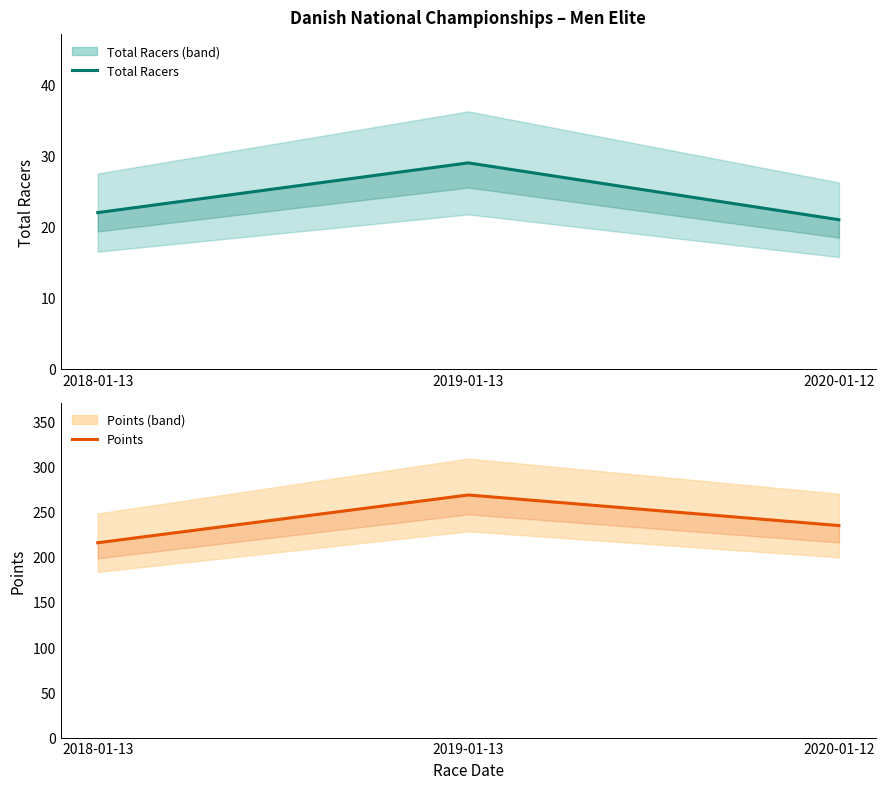

Read the Total Racers (mean) value at 2020-01-12.

21.0